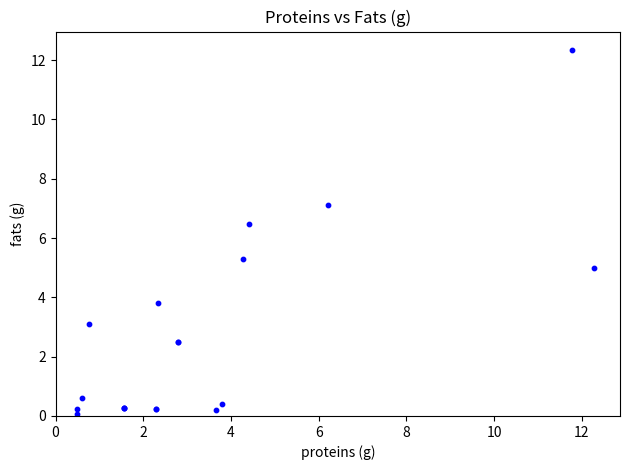

What Y value in the scatter plot is closest to 6?

6.5